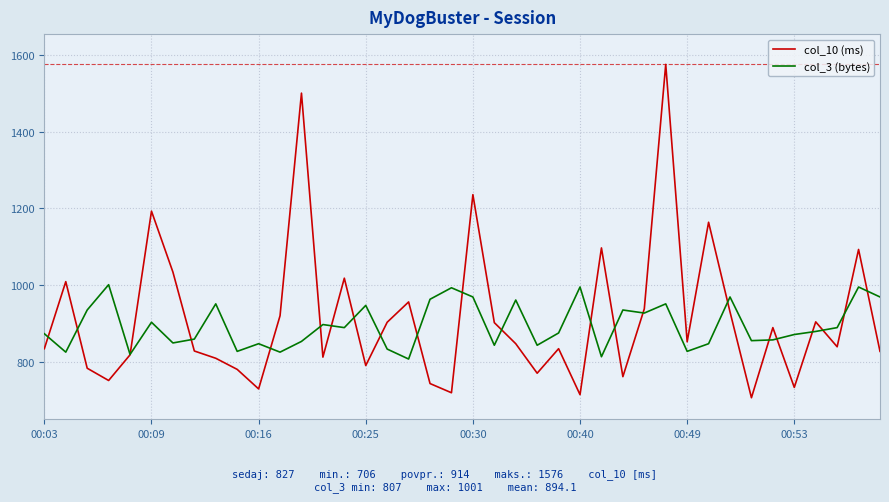

What is the greatest value displayed?

1576